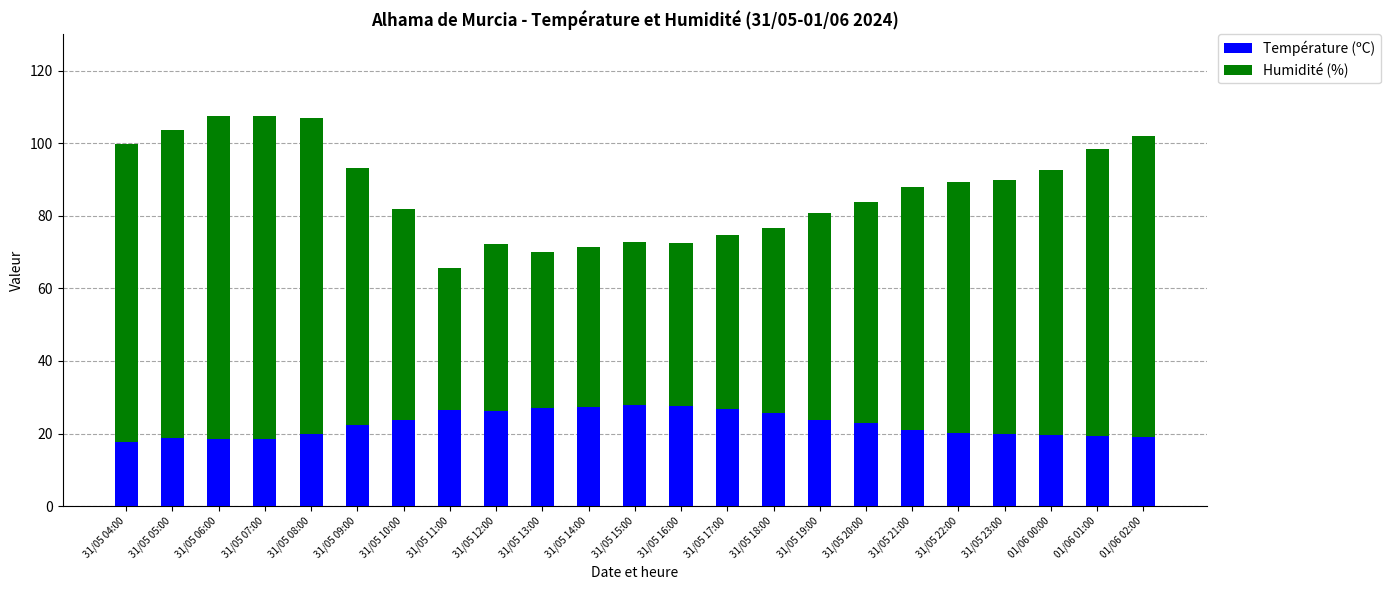

What is the maximum value for Température (ºC)?

27.9